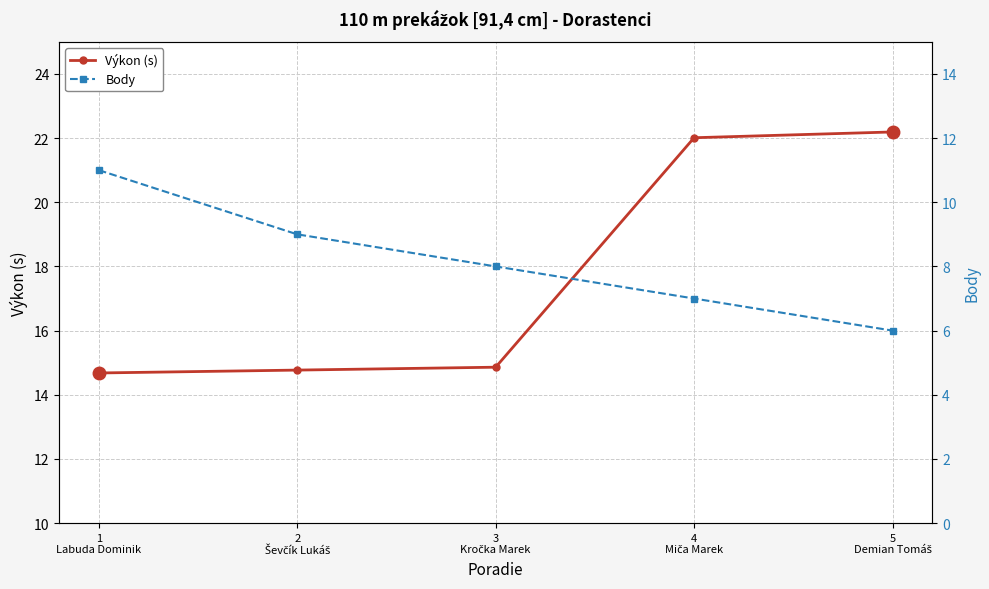

The Výkon (s) series shows 22.0 at 4
Miča Marek. True or false?

True